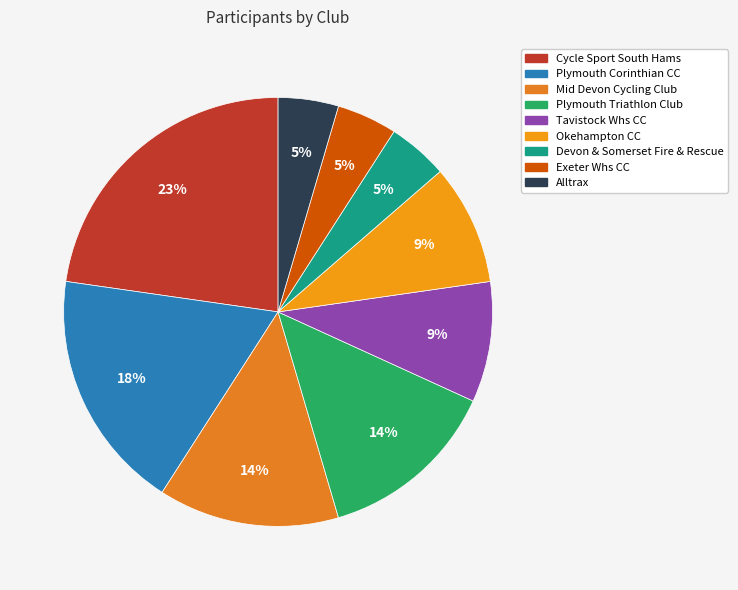

Rank the categories by value from lowest to highest.

Devon & Somerset Fire & Rescue, Exeter Whs CC, Alltrax, Tavistock Whs CC, Okehampton CC, Mid Devon Cycling Club, Plymouth Triathlon Club, Plymouth Corinthian CC, Cycle Sport South Hams